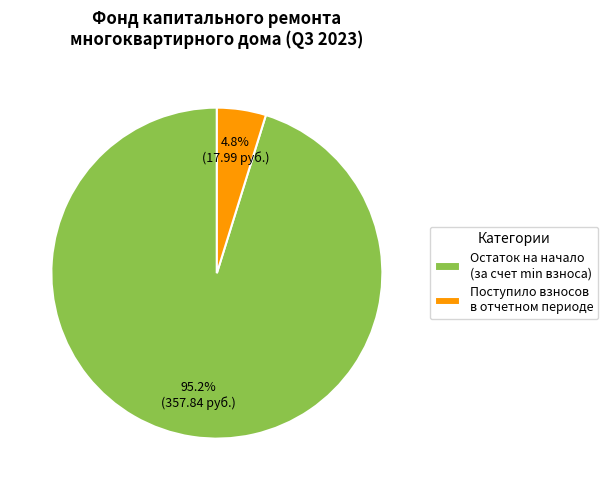

Which category has the biggest portion of the pie?

Остаток на начало (за счет min взноса)